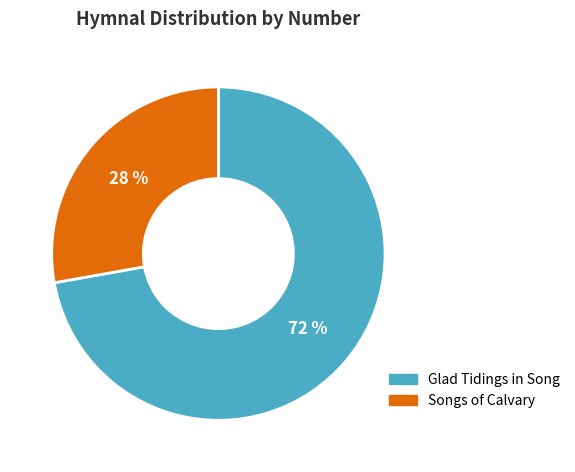

Does any single category account for the majority?

Yes